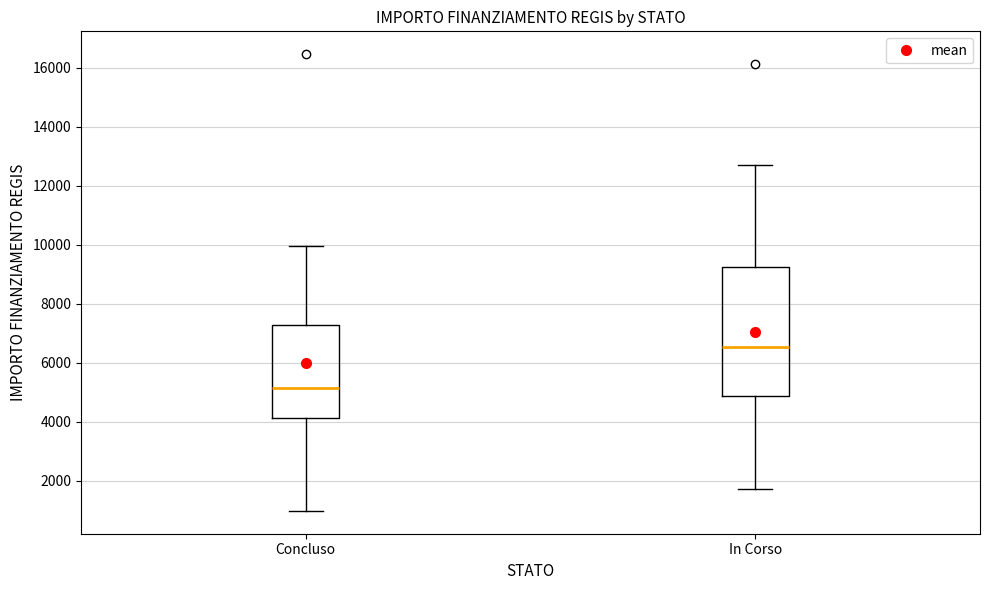

Reading left to right, transcribe this box plot: for each box, give where its median line is, the range the box spans, and where its two whiskers end, as read against the y-axis. The values are not printed on the chart, so give them approximately, as read against the axis.

Concluso: median 5200, box 4200 to 7200, whiskers 1000 to 10000
In Corso: median 6600, box 4800 to 9200, whiskers 1800 to 12600